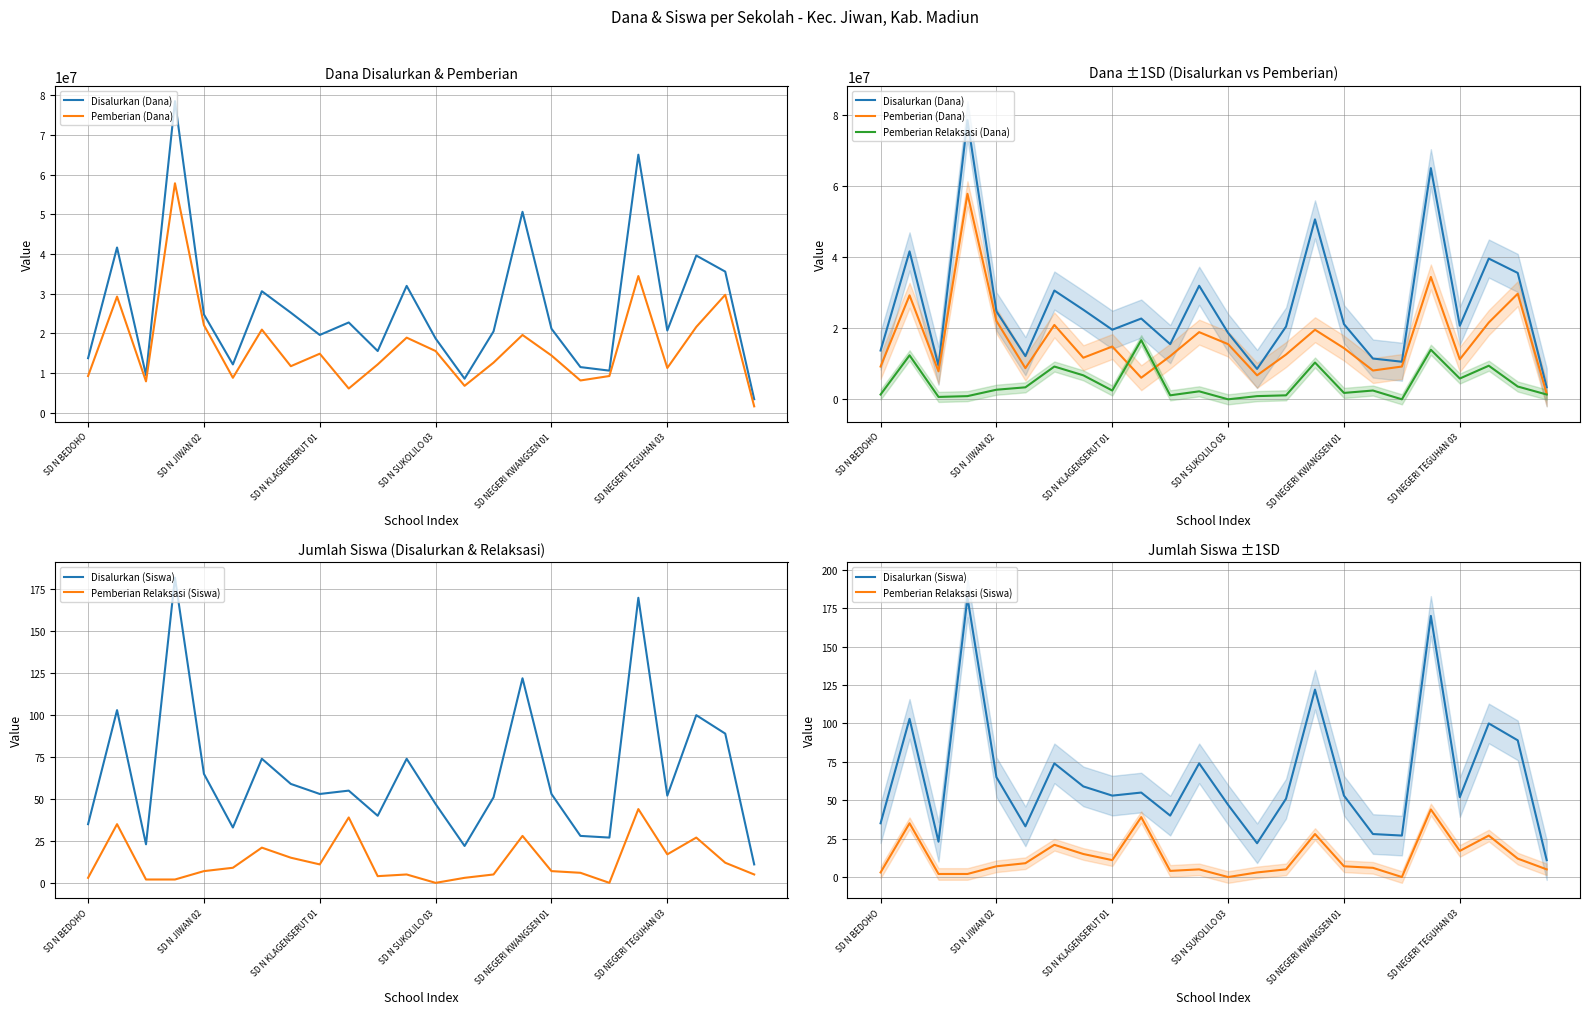

What are all the series names shown in the legend?

Disalurkan (Dana), Pemberian (Dana), Pemberian Relaksasi (Dana), Disalurkan (Siswa), Pemberian Relaksasi (Siswa)